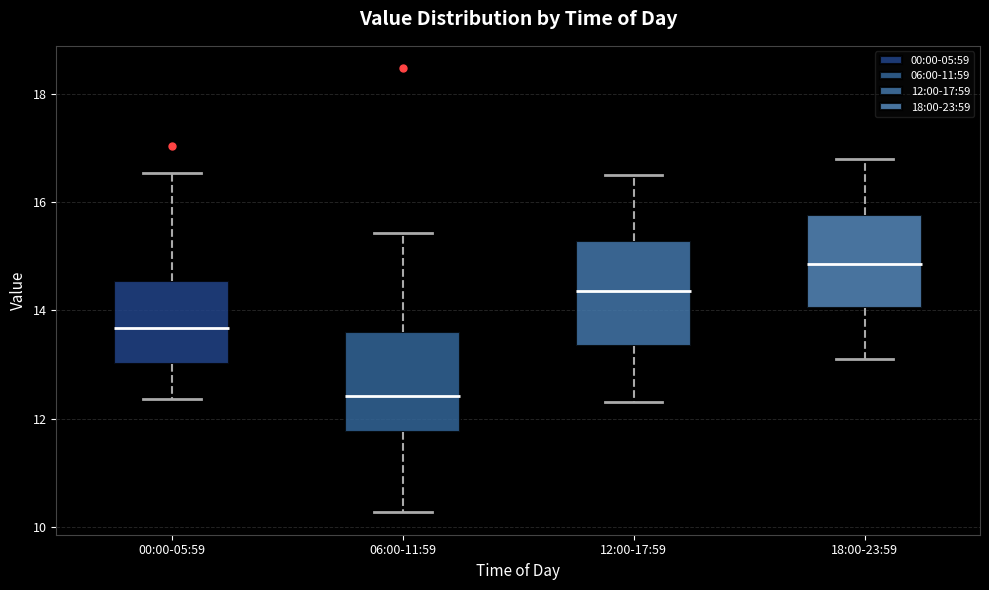

Which box has the highest median line?

18:00-23:59